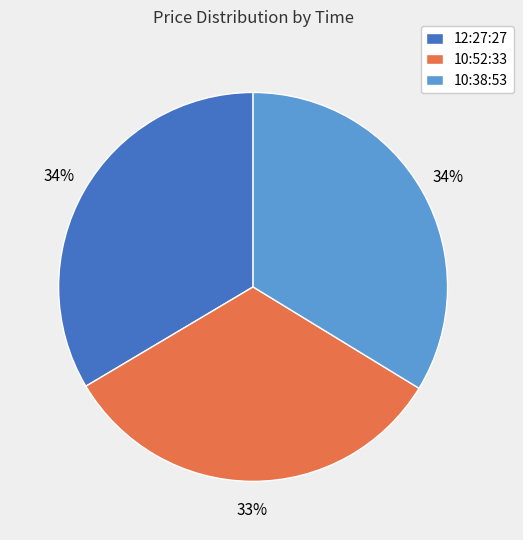

To the nearest percent, what is the difference between the 10:52:33 and 10:38:53 slice percentages?

1%